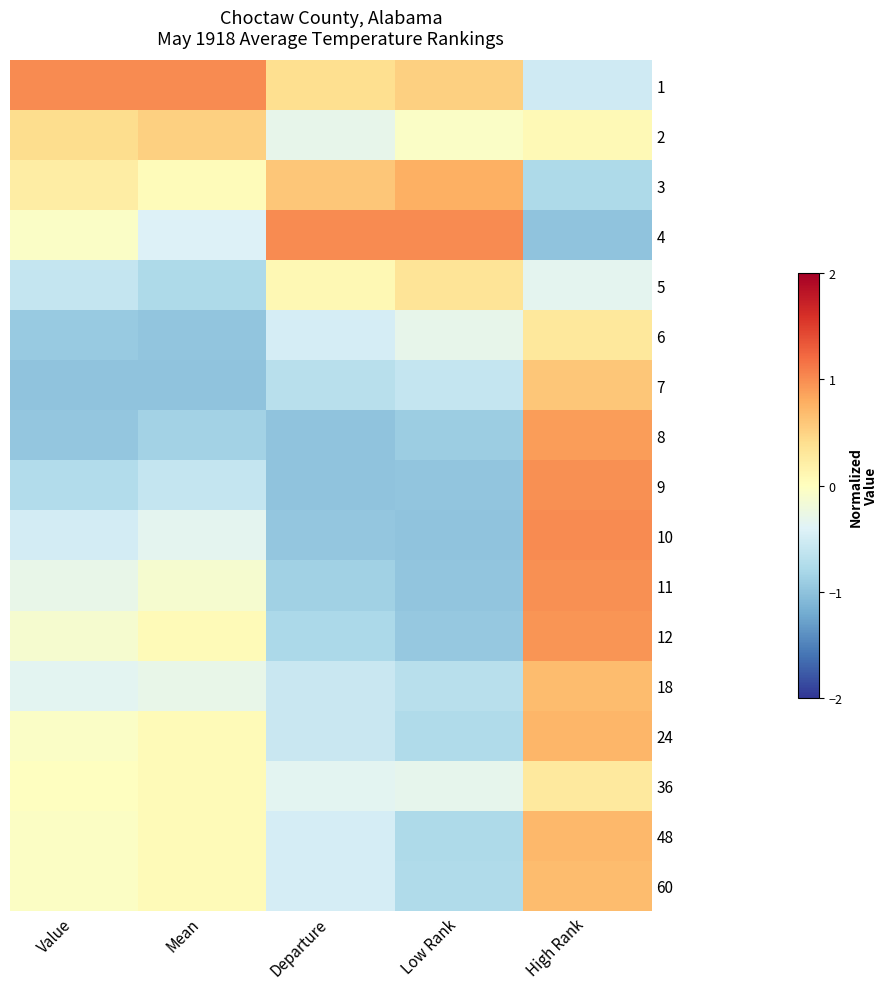

Reading right to left, what are all the values shown in this chart?

1: High Rank=-0.5	Low Rank=0.5	Departure=0.4	Mean=1.0	Value=1.0
2: High Rank=0.1	Low Rank=-0.1	Departure=-0.3	Mean=0.5	Value=0.4
3: High Rank=-0.8	Low Rank=0.8	Departure=0.6	Mean=0.0	Value=0.2
4: High Rank=-1.0	Low Rank=1.0	Departure=1.0	Mean=-0.4	Value=-0.1
5: High Rank=-0.3	Low Rank=0.3	Departure=0.1	Mean=-0.8	Value=-0.6
6: High Rank=0.3	Low Rank=-0.3	Departure=-0.5	Mean=-1.0	Value=-0.9
7: High Rank=0.6	Low Rank=-0.6	Departure=-0.7	Mean=-1.0	Value=-1.0
8: High Rank=0.9	Low Rank=-0.9	Departure=-1.0	Mean=-0.9	Value=-1.0
9: High Rank=1.0	Low Rank=-1.0	Departure=-1.0	Mean=-0.6	Value=-0.7
10: High Rank=1.0	Low Rank=-1.0	Departure=-1.0	Mean=-0.3	Value=-0.5
11: High Rank=1.0	Low Rank=-1.0	Departure=-0.9	Mean=-0.1	Value=-0.3
12: High Rank=0.9	Low Rank=-0.9	Departure=-0.8	Mean=0.1	Value=-0.1
18: High Rank=0.7	Low Rank=-0.7	Departure=-0.6	Mean=-0.3	Value=-0.4
24: High Rank=0.7	Low Rank=-0.8	Departure=-0.6	Mean=0.1	Value=-0.1
36: High Rank=0.3	Low Rank=-0.3	Departure=-0.3	Mean=0.1	Value=-0.0
48: High Rank=0.7	Low Rank=-0.8	Departure=-0.5	Mean=0.1	Value=-0.0
60: High Rank=0.7	Low Rank=-0.8	Departure=-0.5	Mean=0.1	Value=-0.0